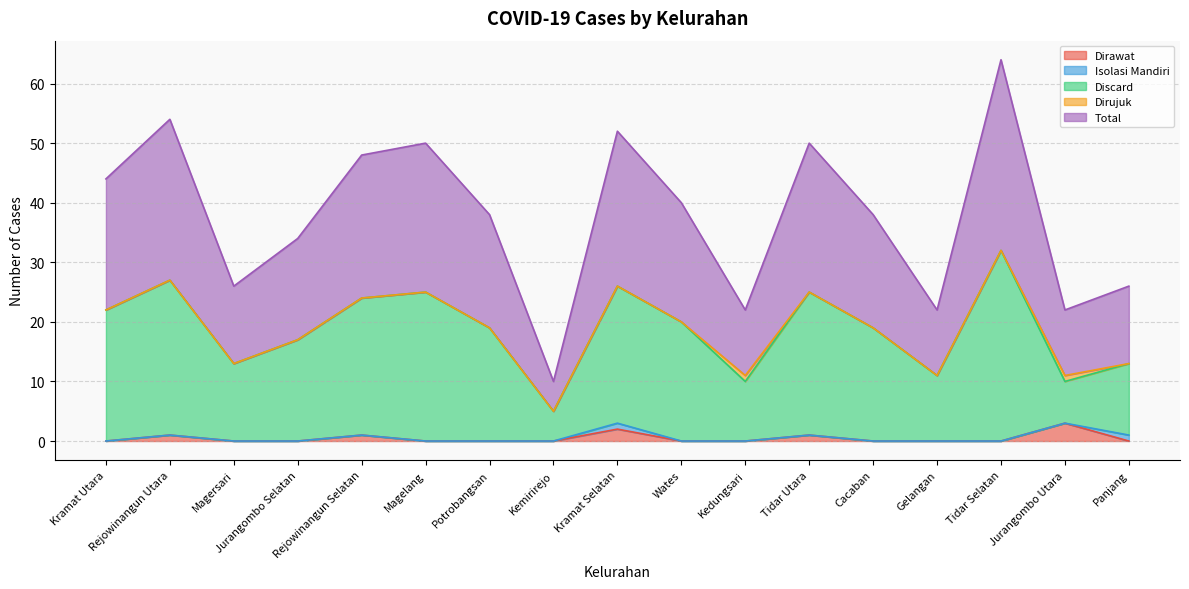

At how many categories does at least one series exceed 18?

10